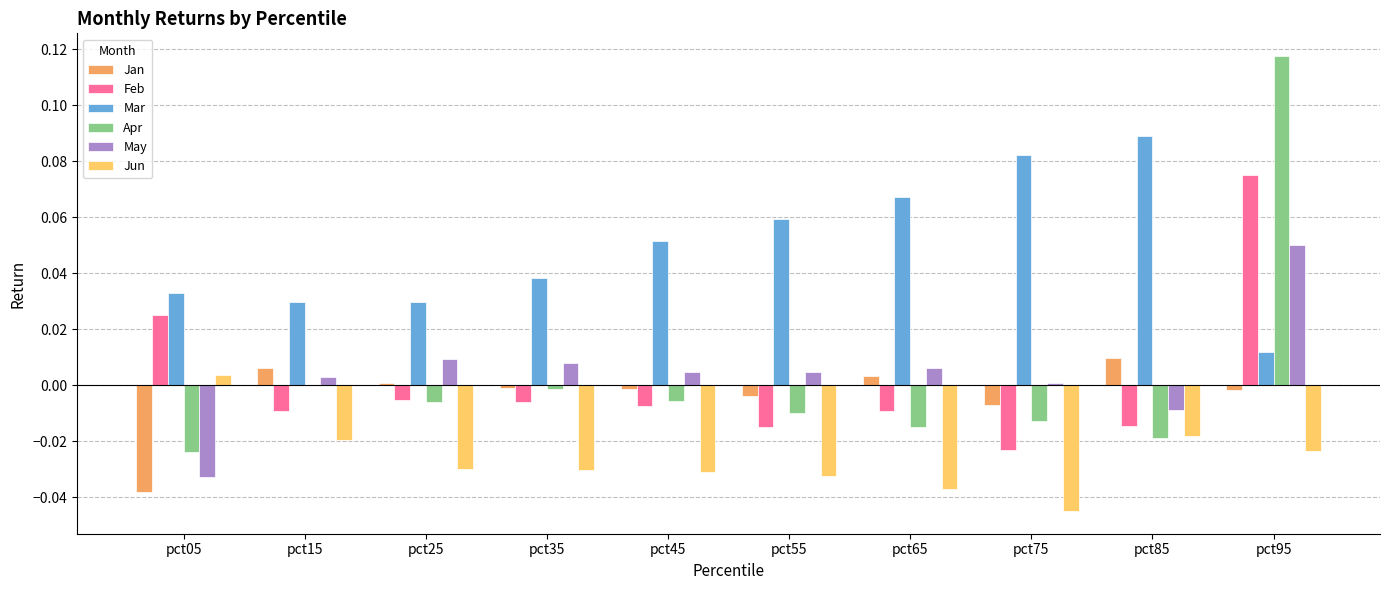

Which label corresponds to the largest value in the chart?

pct95